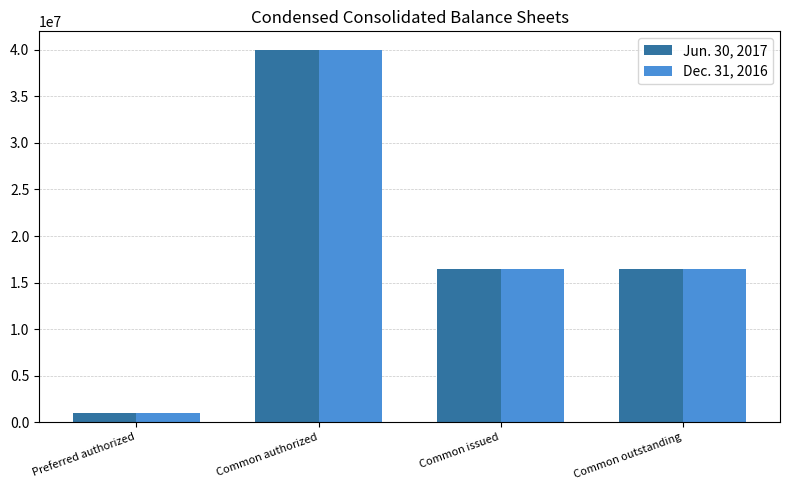

What is the difference between the second highest and minimum values in the Dec. 31, 2016 series?

15416695